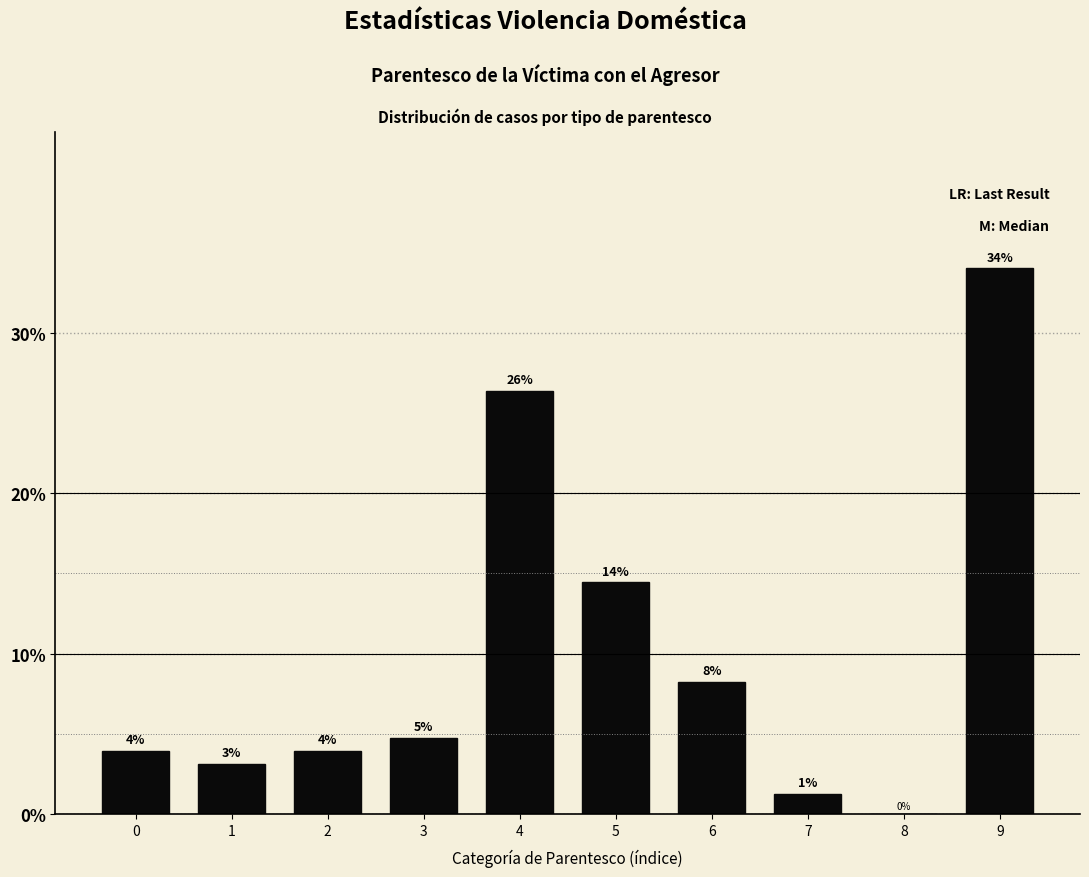

Are the bars horizontal?

No